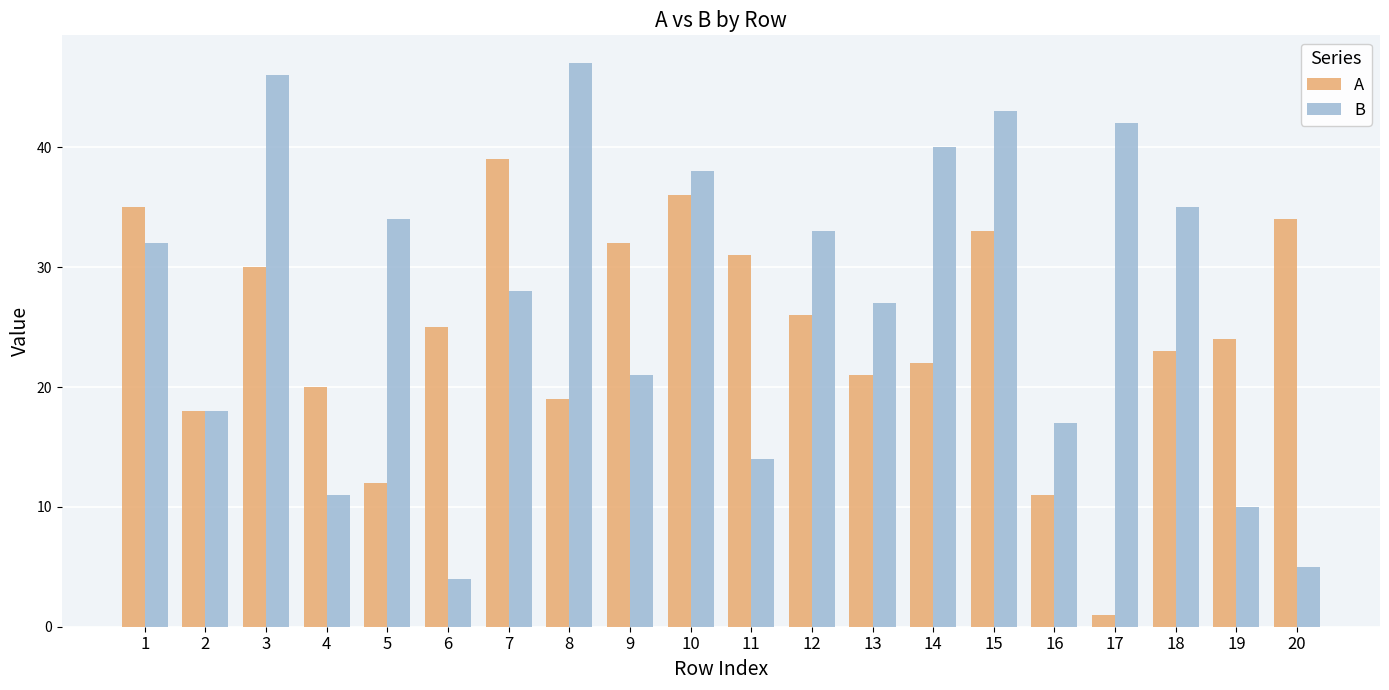

Which series changed the most between 4 and 14?

B